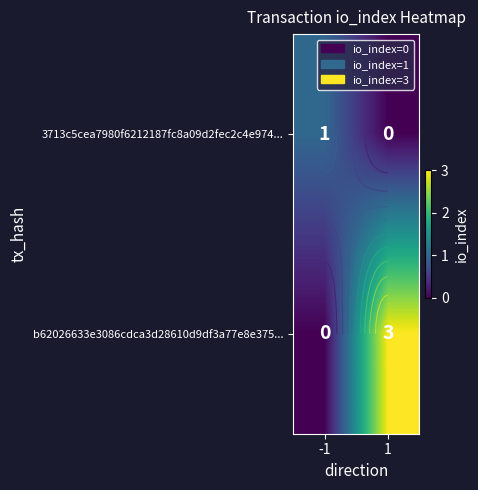

At -1, list the series in order from smallest to largest.

b62026633e3086cdca3d28610d9df3a77e8e375..., 3713c5cea7980f6212187fc8a09d2fec2c4e974...